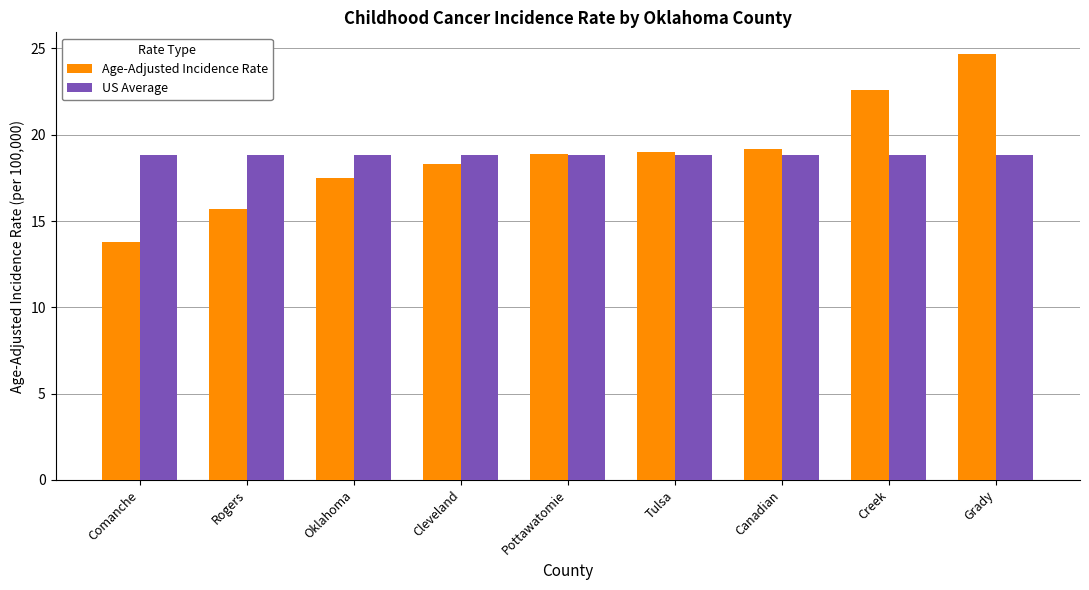

What is the label of the 6th bar from the right?

Cleveland